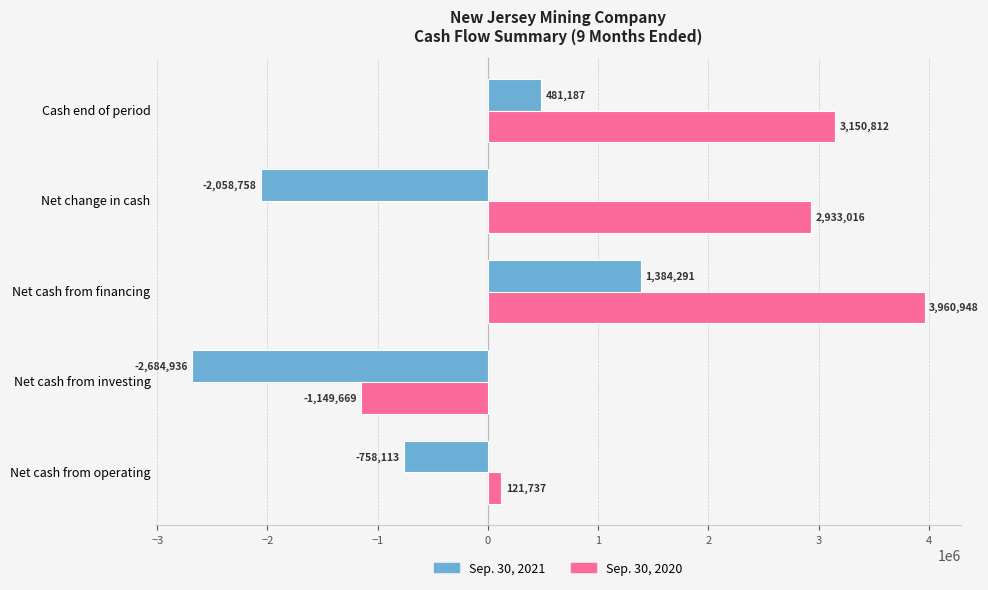

What are all the series names shown in the legend?

Sep. 30, 2021, Sep. 30, 2020